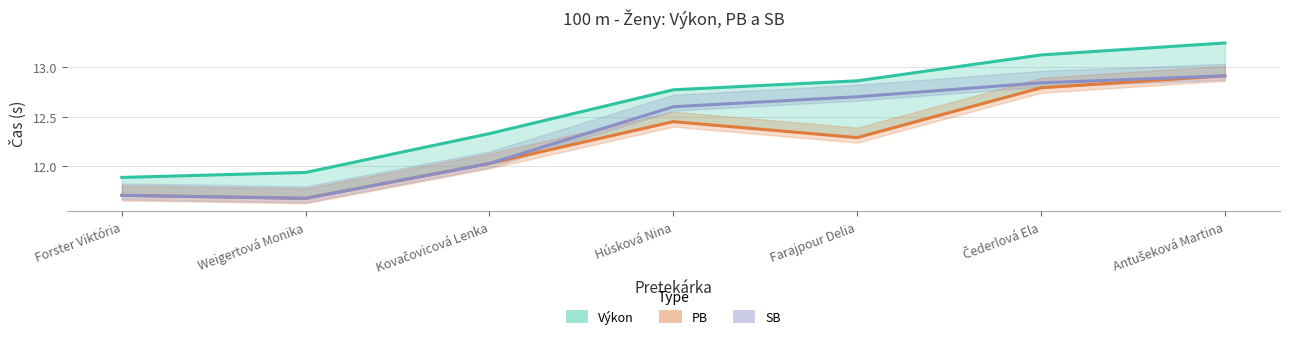

Rank the series by their maximum value, from highest to lowest.

Výkon, PB, SB